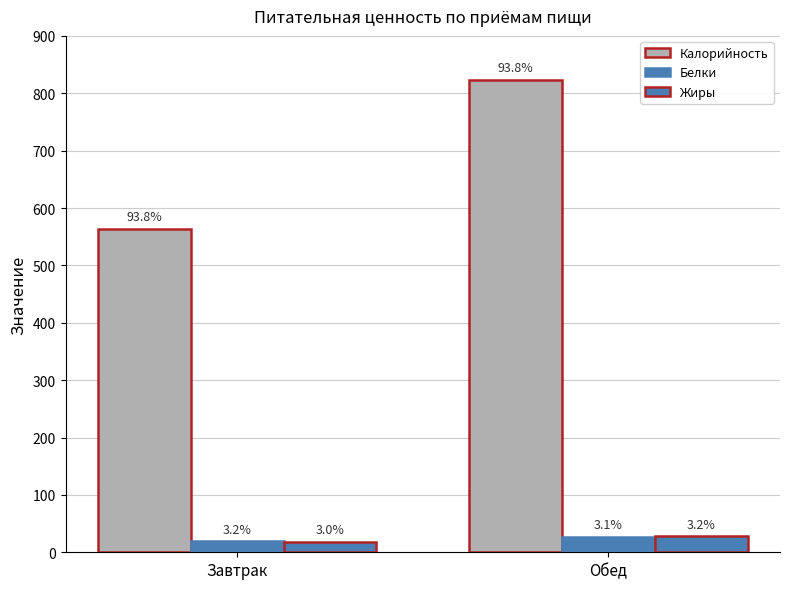

Is it true that Калорийность equals 823.0 at Обед?

True